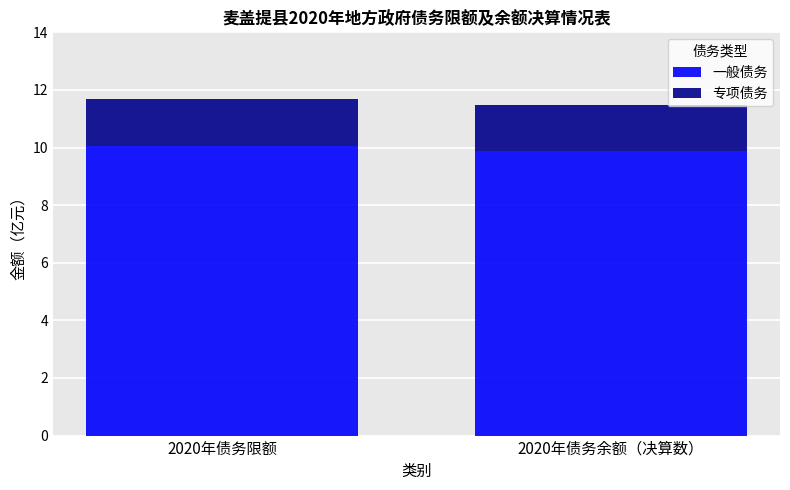

The 一般债务 series shows 14.1 at 2020年债务限额. True or false?

False